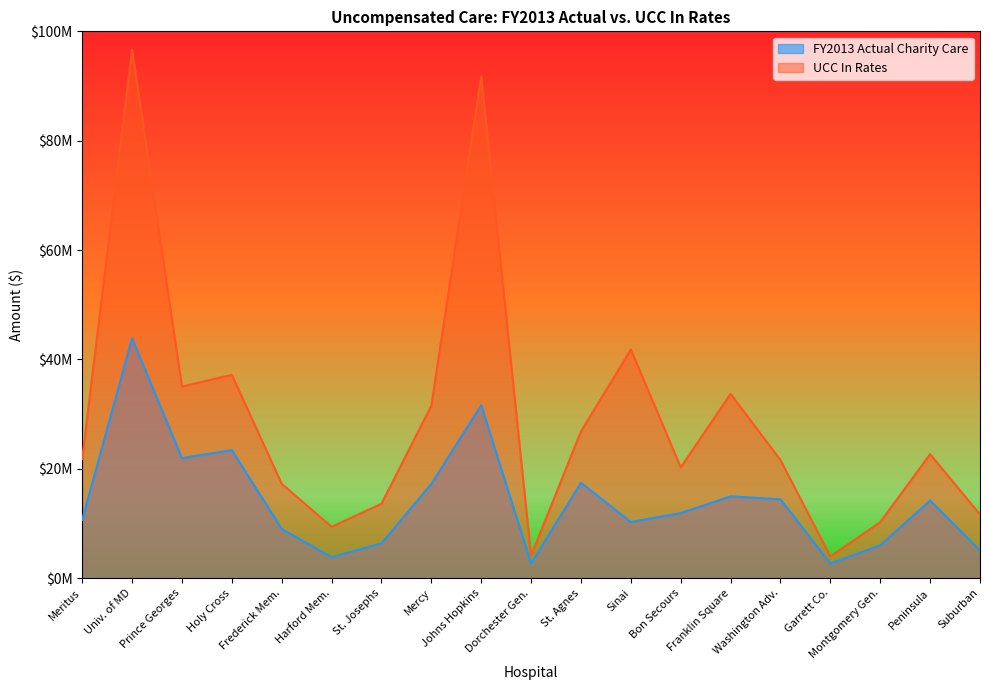

How many data points does each series have?

19